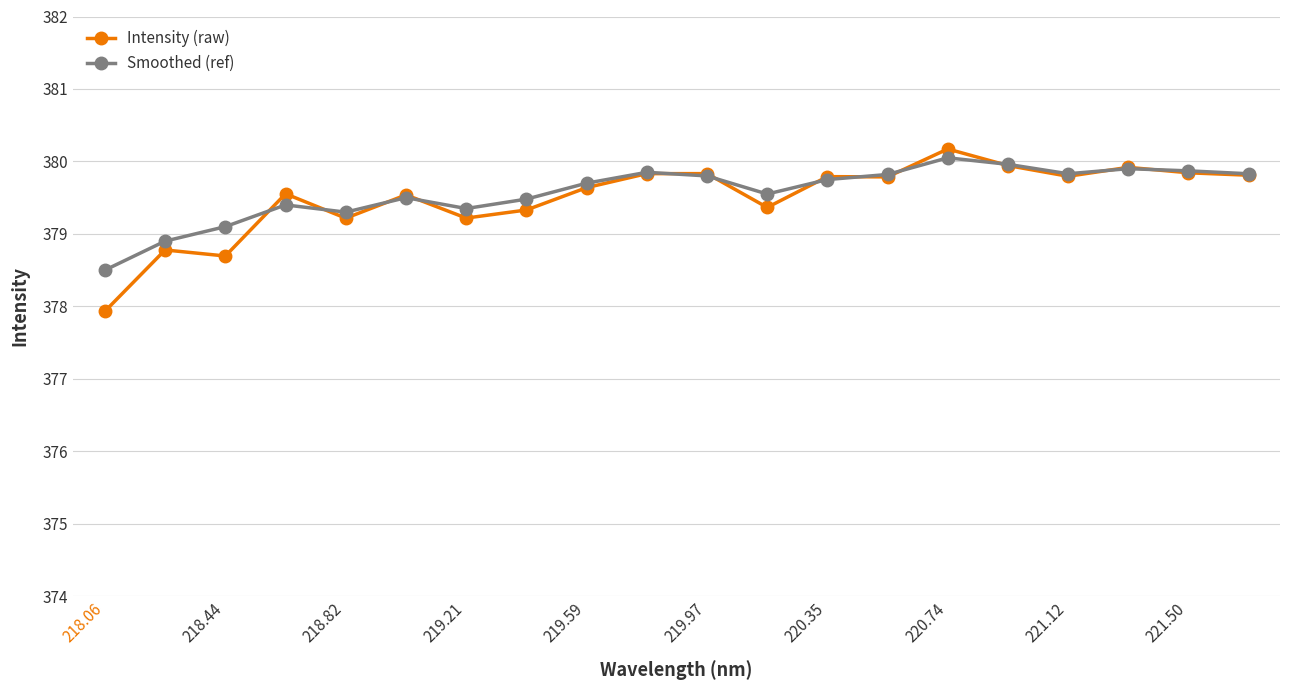

Which series has the largest range (max minus min)?

Intensity (raw)